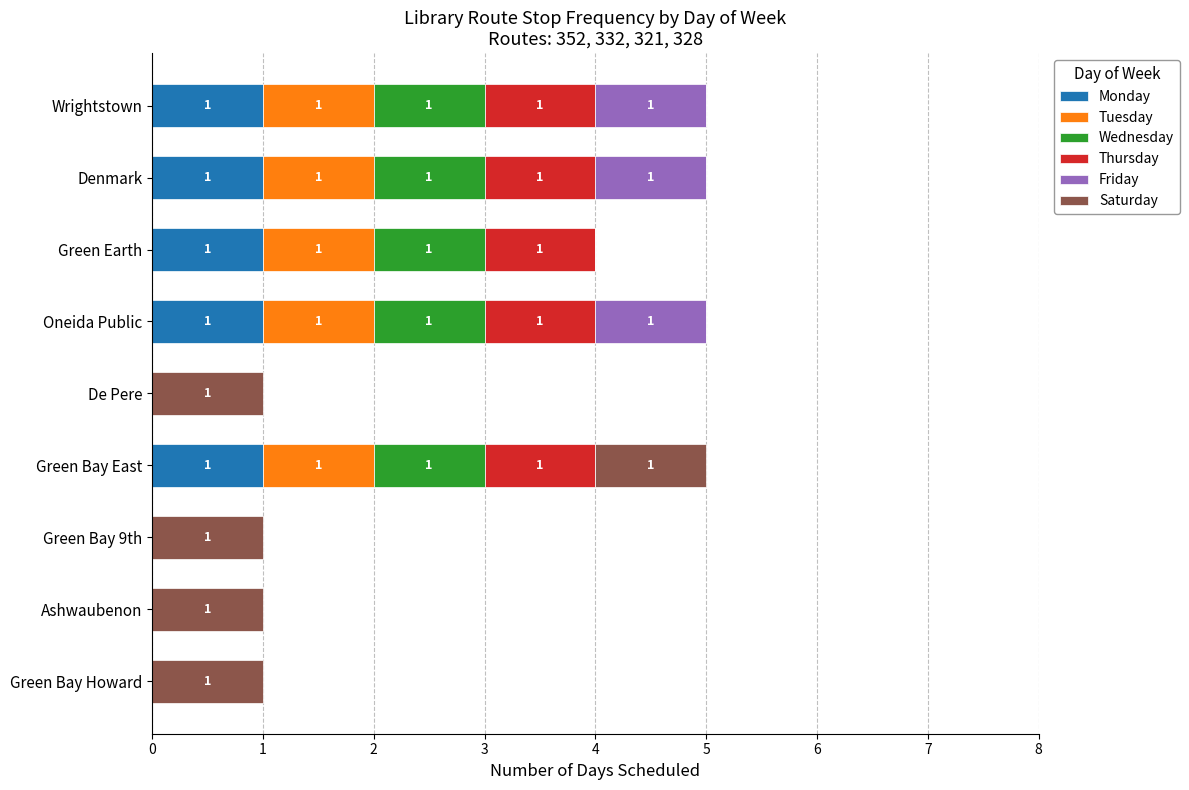

What is the sum of all Monday values?

5